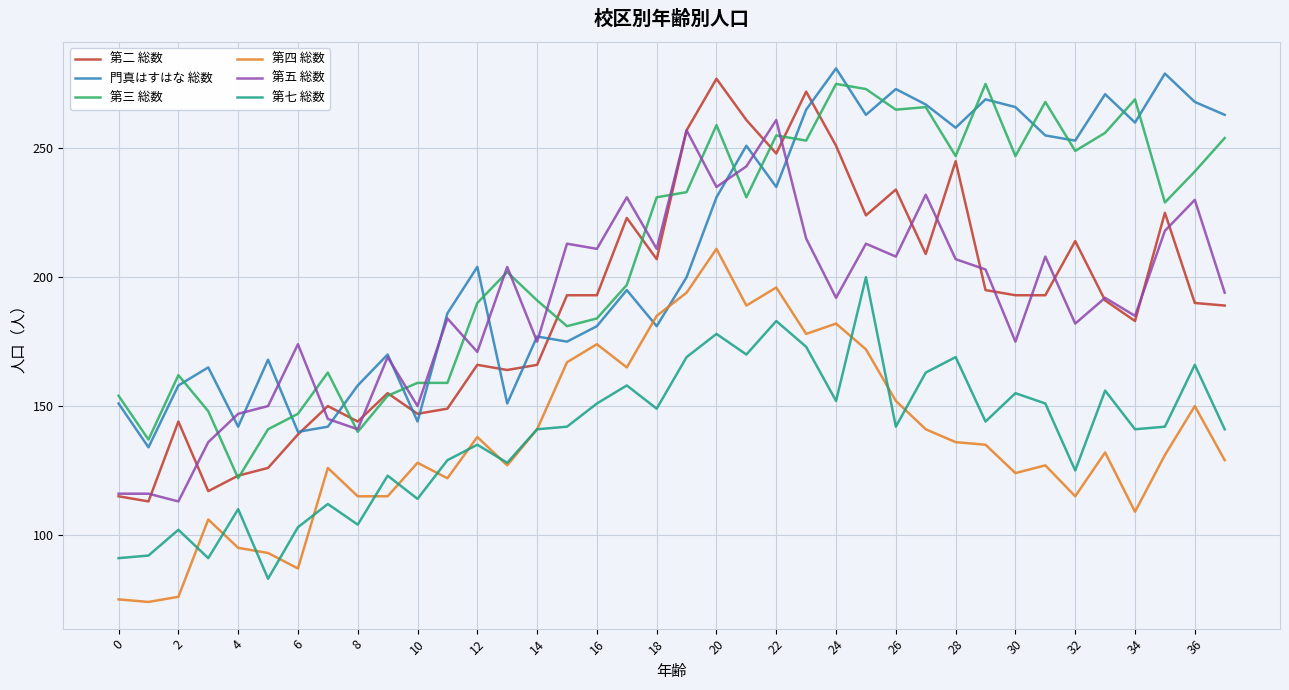

True or false: 第七 総数 and 門真はすはな 総数 cross at least once.

False